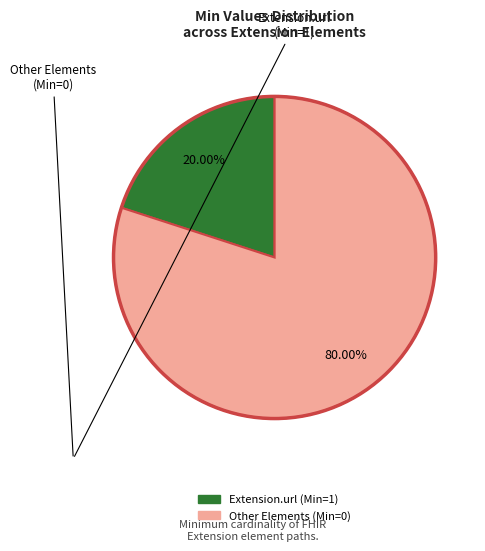

Is there any slice that represents more than half of the pie?

Yes